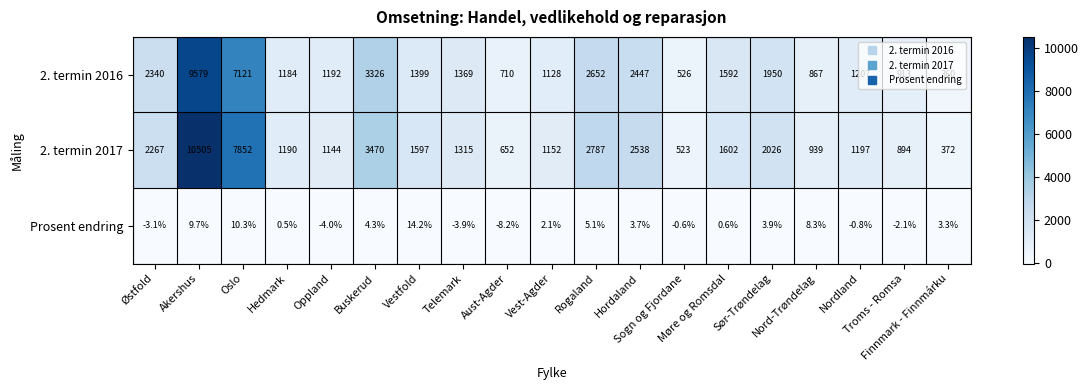

Between Møre og Romsdal and Nord-Trøndelag, which series saw the biggest shift?

2. termin 2016